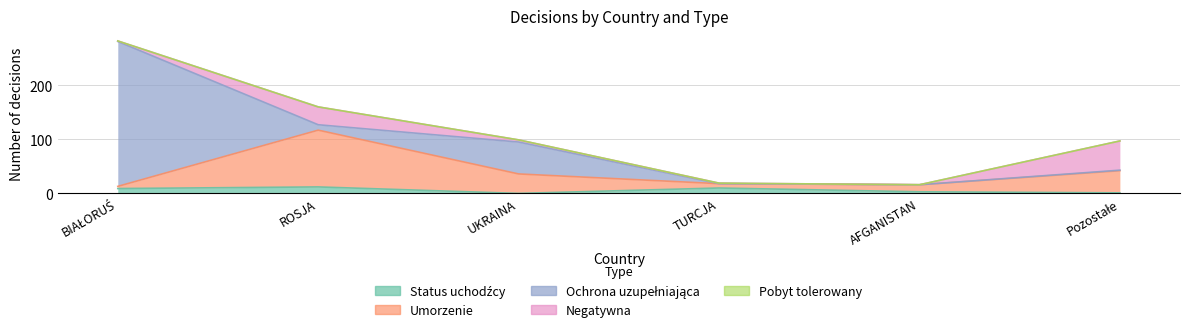

Is the value of Negatywna at TURCJA greater than the value of Ochrona uzupełniająca at Pozostałe?

No